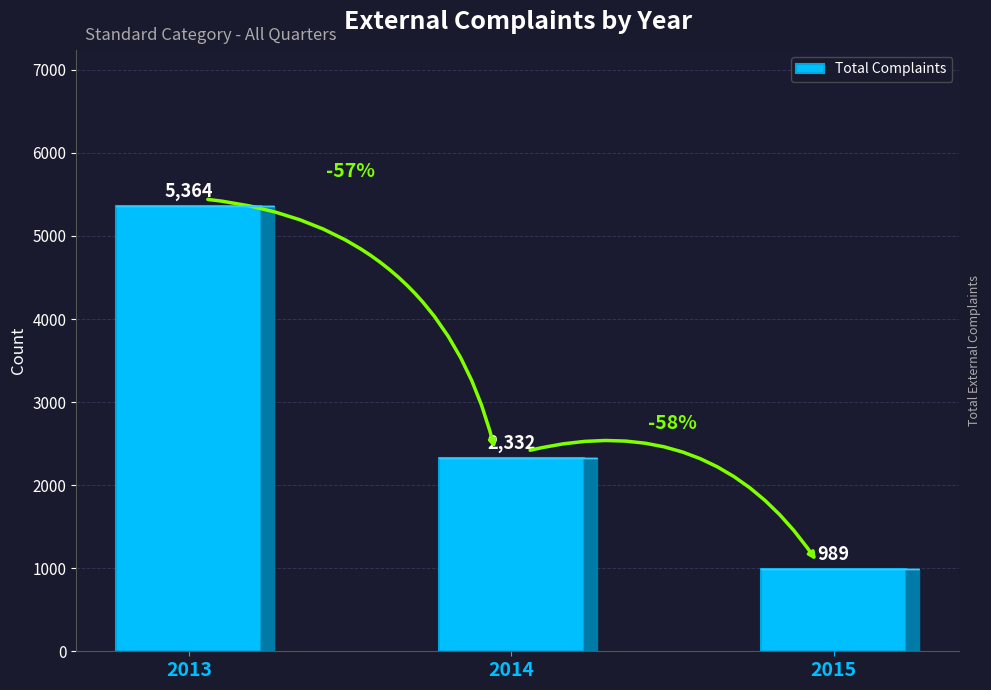

What is the difference between the maximum and minimum values?

4375